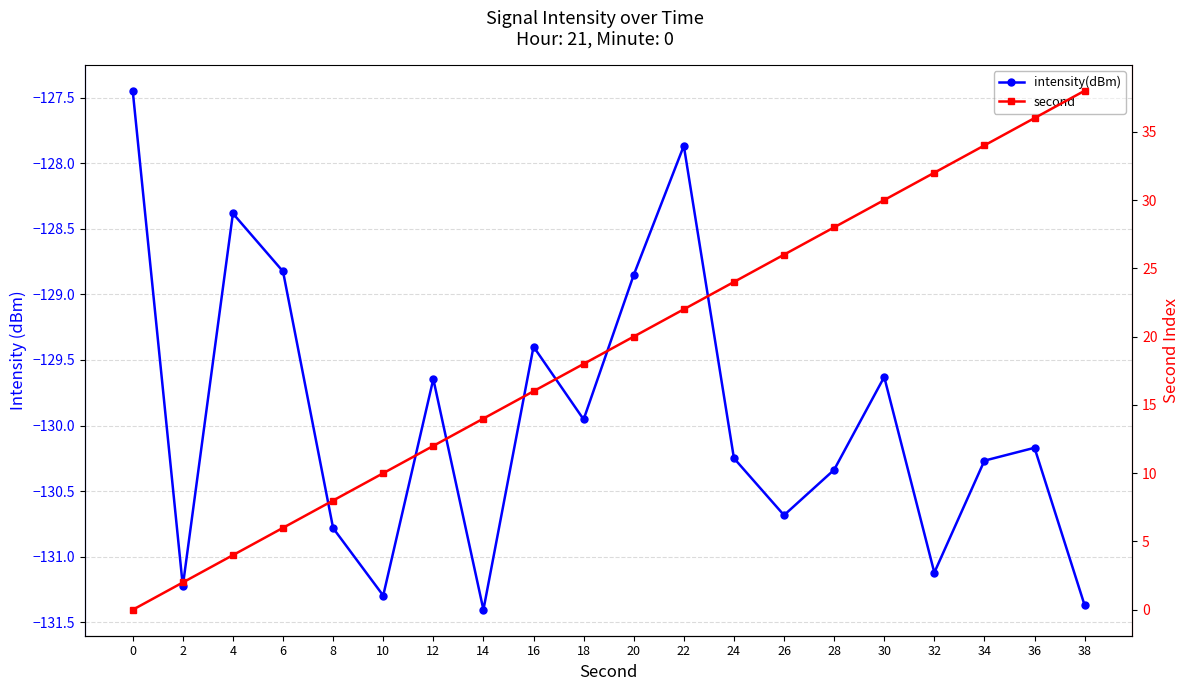

Between 2 and 16, which series saw the biggest shift?

second